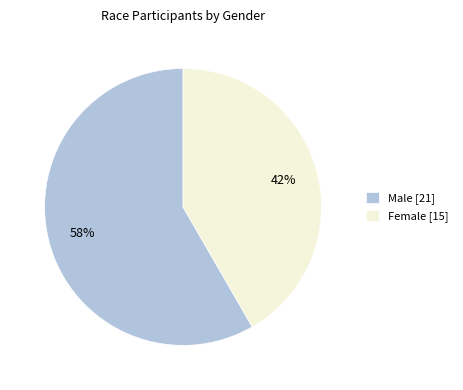

Does any single category account for the majority?

Yes